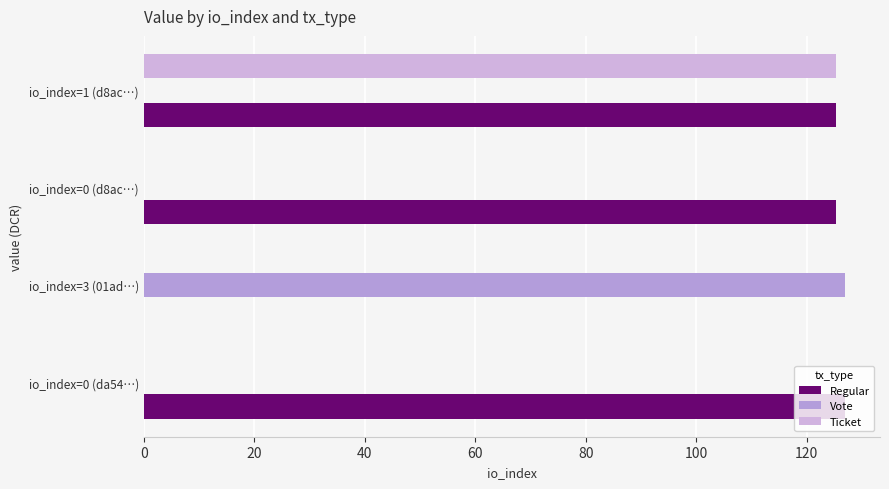

Which series has the largest total across all categories?

Regular